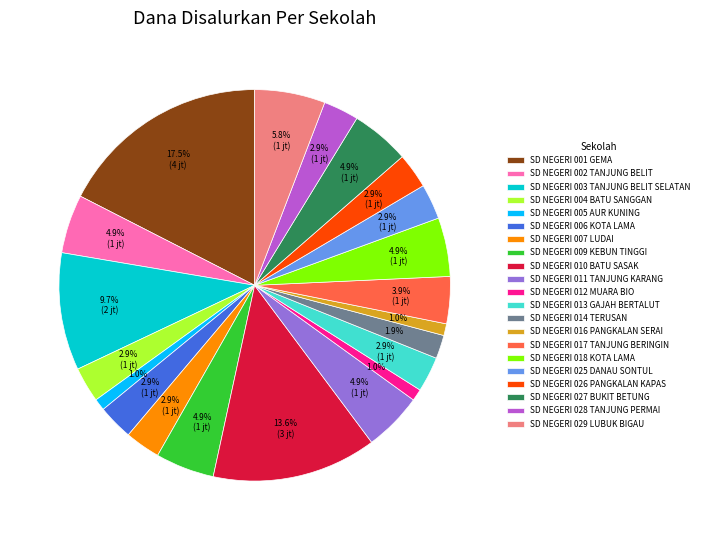

Which category has the biggest portion of the pie?

SD NEGERI 001 GEMA